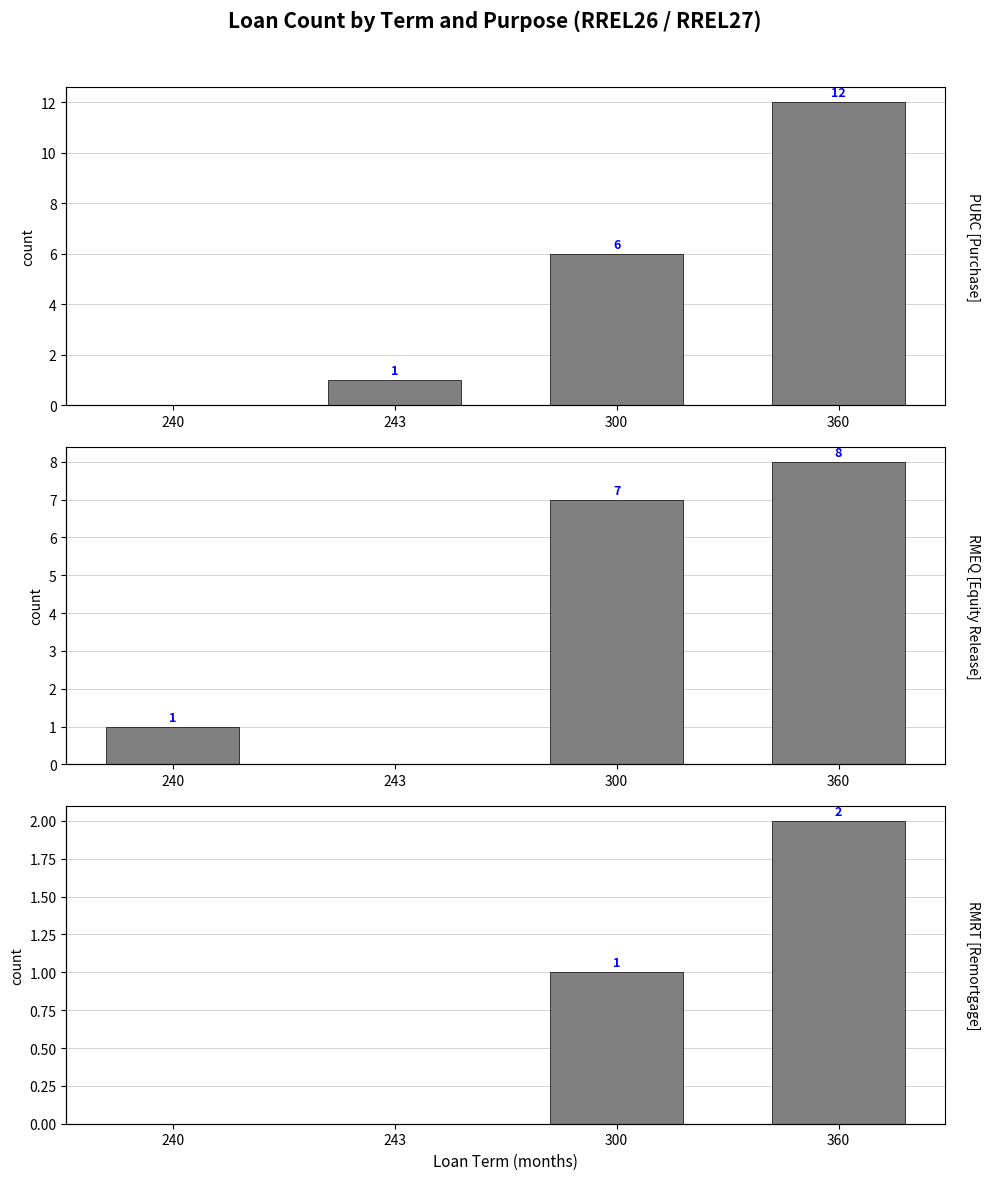

What is the difference between the RMEQ [Equity Release] values at 240 and 360?

7